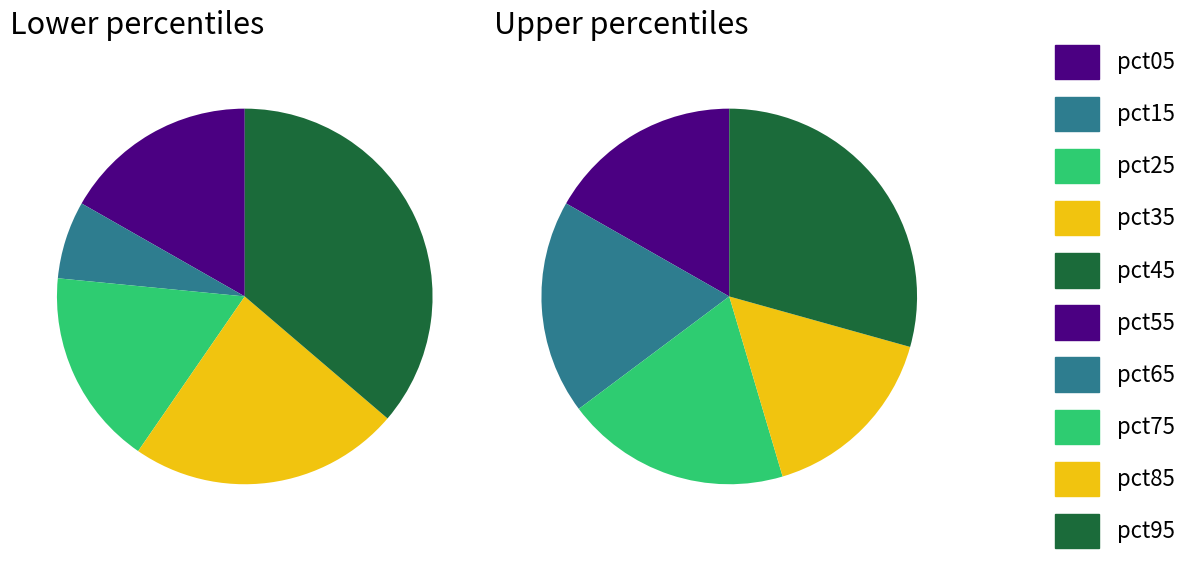

Count the number of slices in the pie.

10